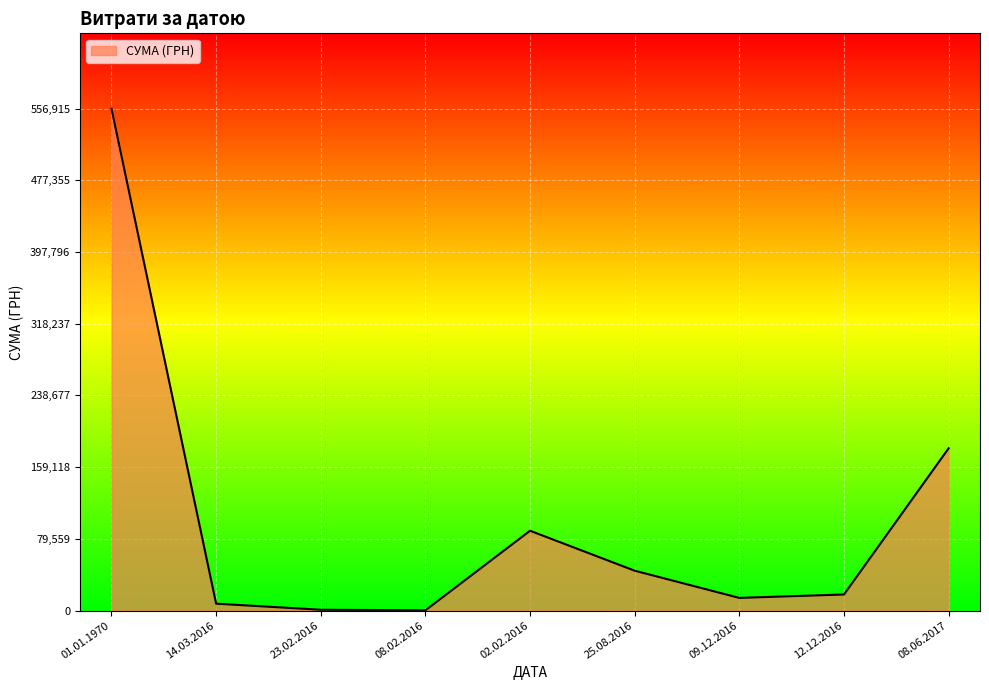

What is the minimum value shown in the chart?

271.4